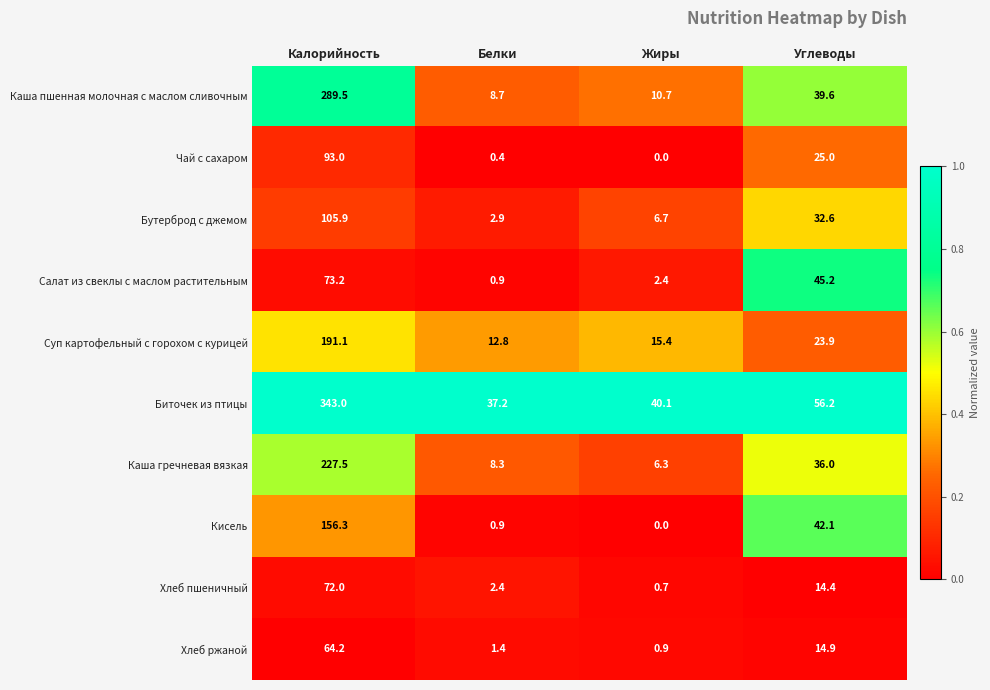

At how many categories does at least one series exceed 0?

4